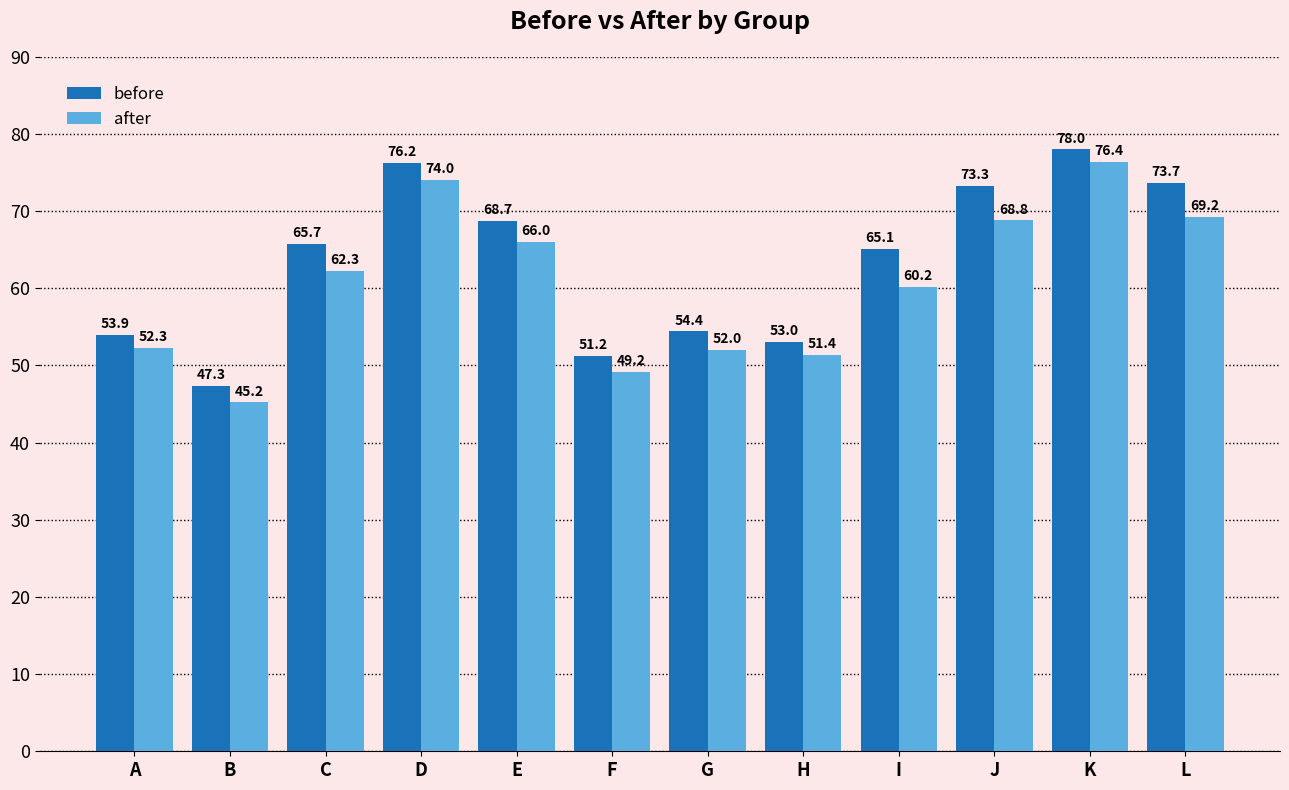

Which series has the largest range (max minus min)?

after